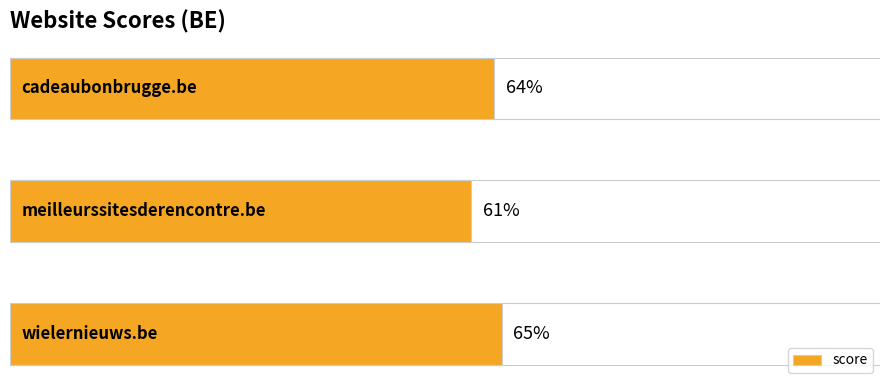

Are the bars grouped side by side (vs. stacked)?

No